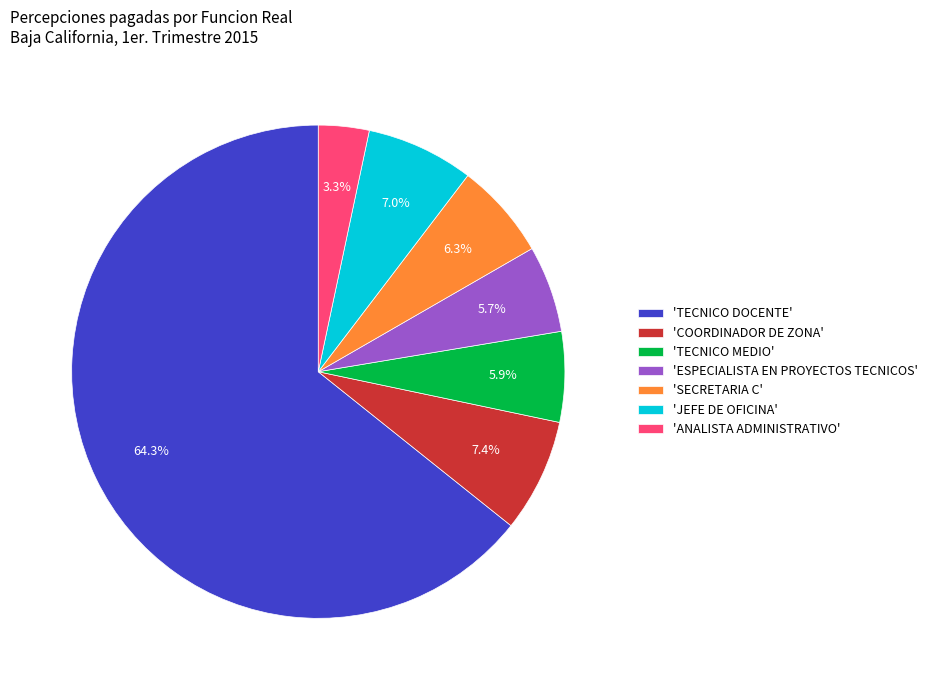

To the nearest percent, what is the average slice percentage?

14%